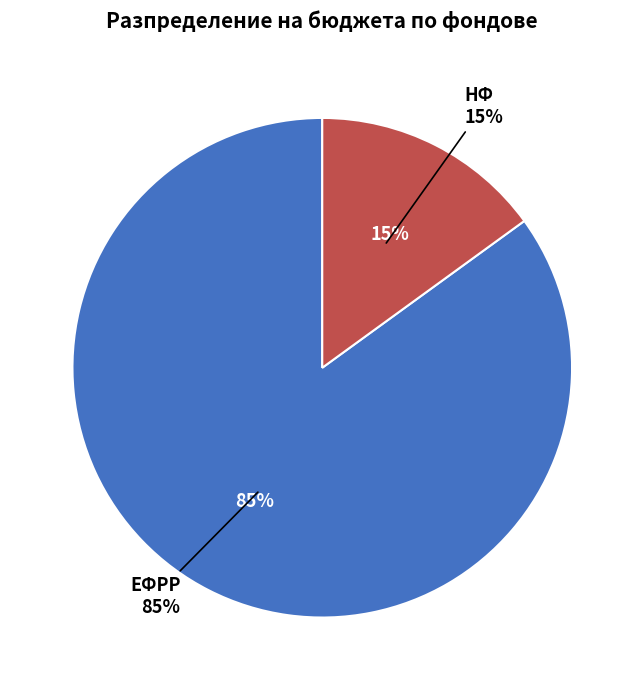

To the nearest percent, what percentage of the pie is ЕФРР?

85%